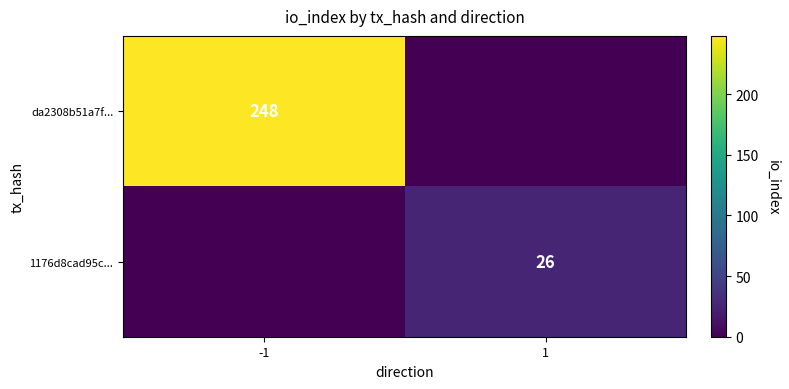

Is it true that da2308b51a7f... equals 248 at -1?

True